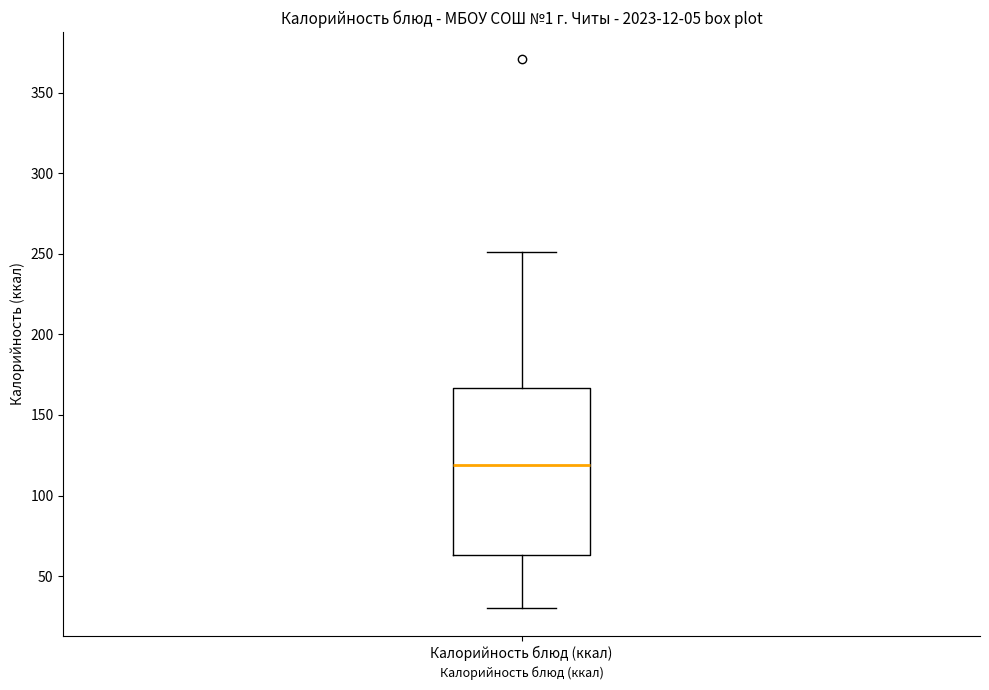

Where does the median line of the box for Калорийность блюд (ккал) sit on the y-axis? The values are not printed on the chart, so give them approximately, as read against the axis.

120